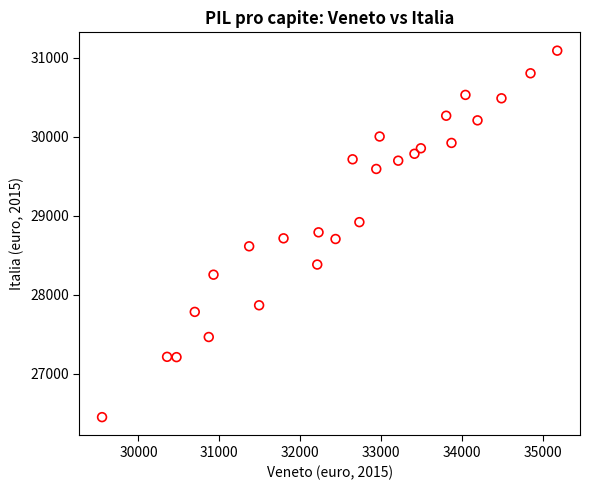

What is the range of Y values (max minus min)?

4638.7